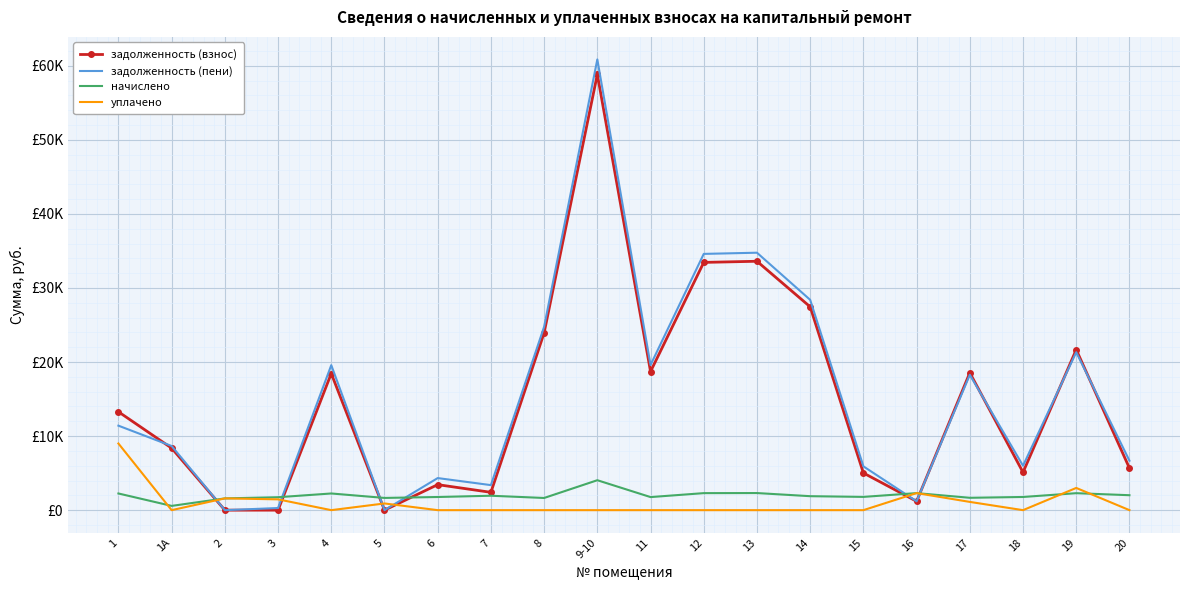

True or false: задолженность (взнос) has more than 0 points higher than both neighbors.

True